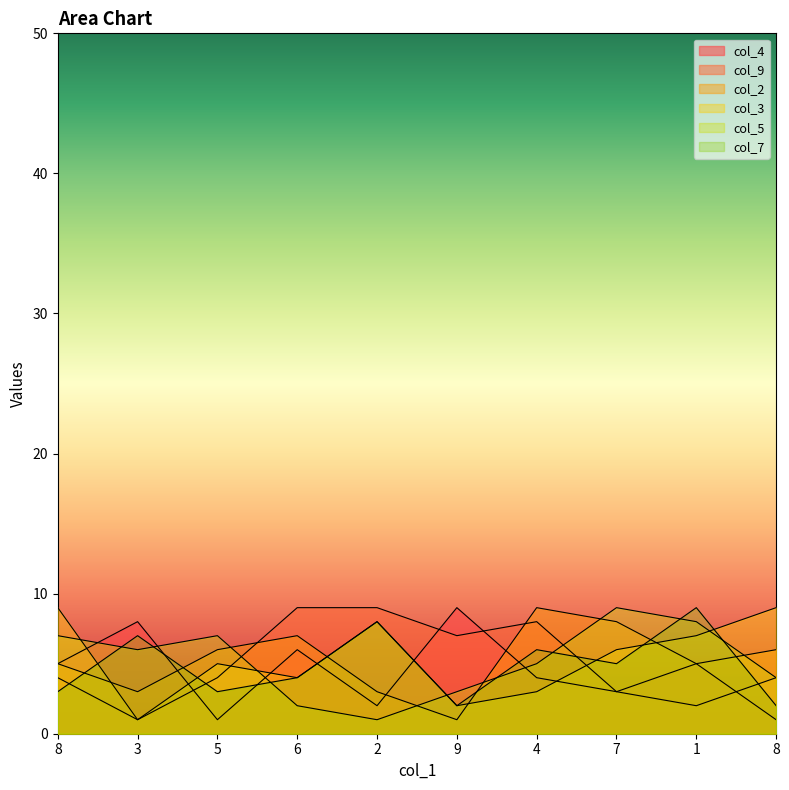

Where do col_2 and col_7 first cross each other?

8 and 3